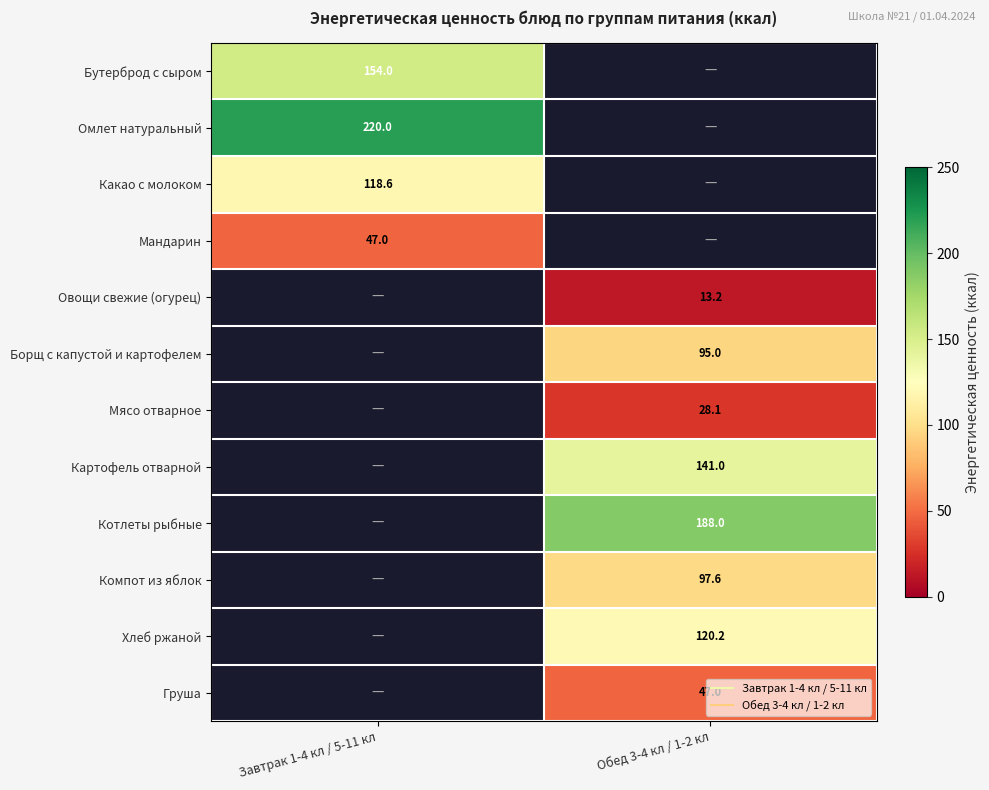

Count the number of data series in this chart.

12